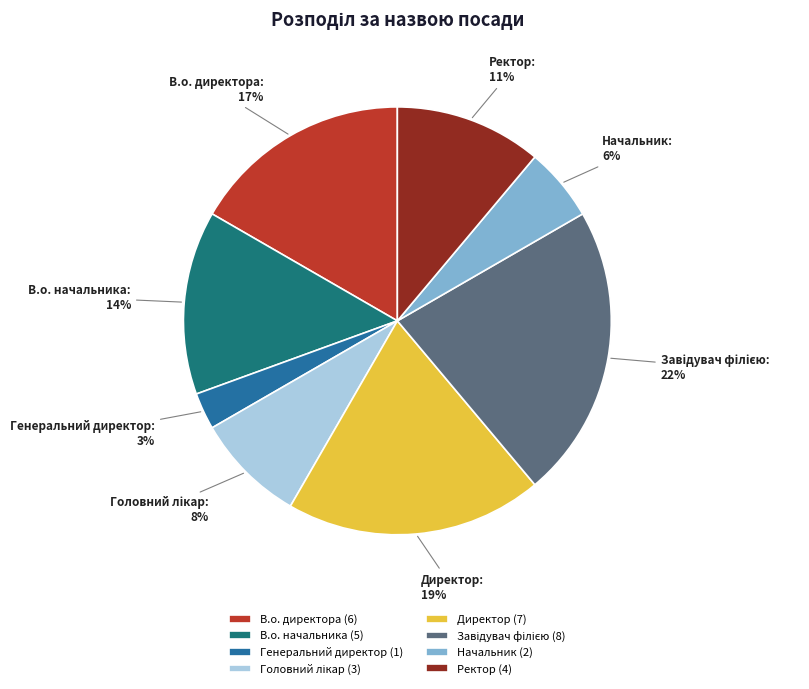

Between Генеральний директор and В.о. начальника, which is larger?

В.о. начальника